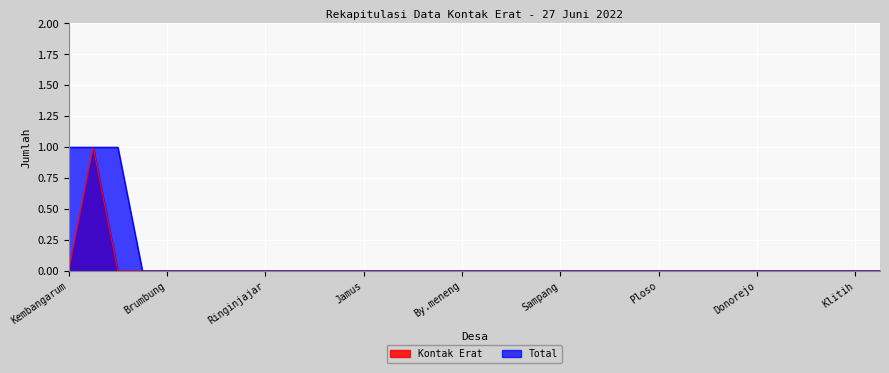

How many positive values does the Total series have?

3